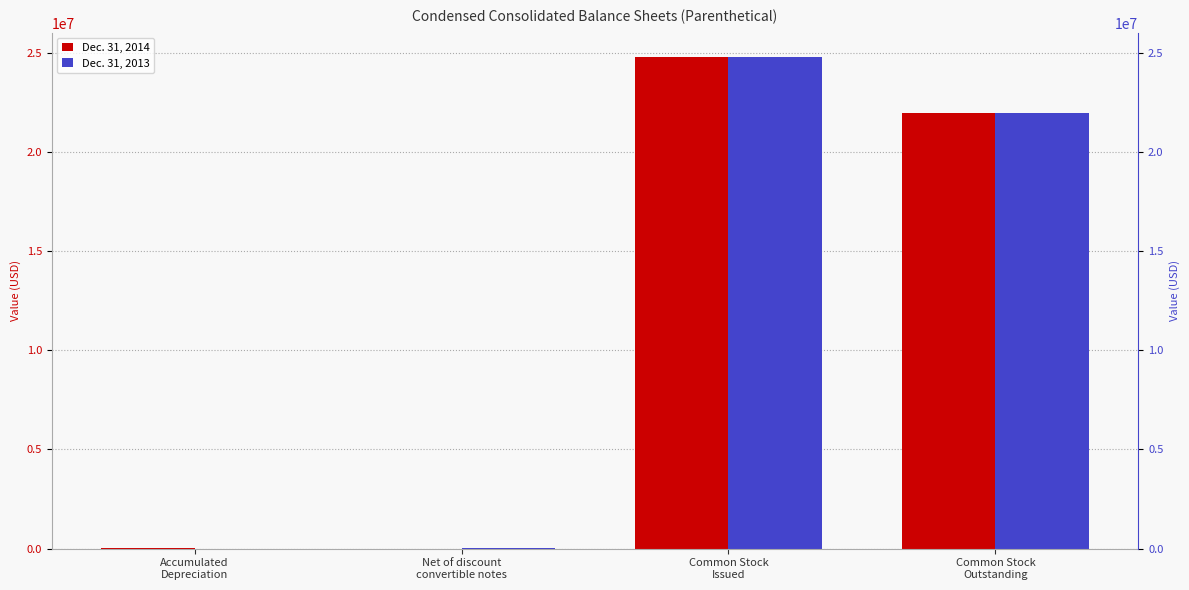

Which series has the widest spread of values?

Dec. 31, 2014